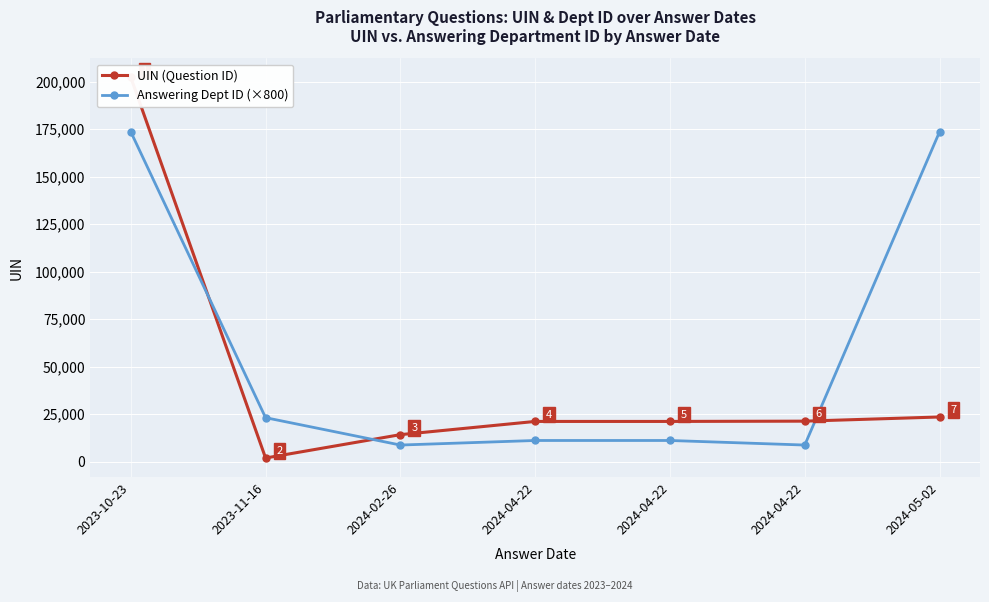

After their last crossing, which series has the higher values: Answering Dept ID (×800) or UIN (Question ID)?

Answering Dept ID (×800)